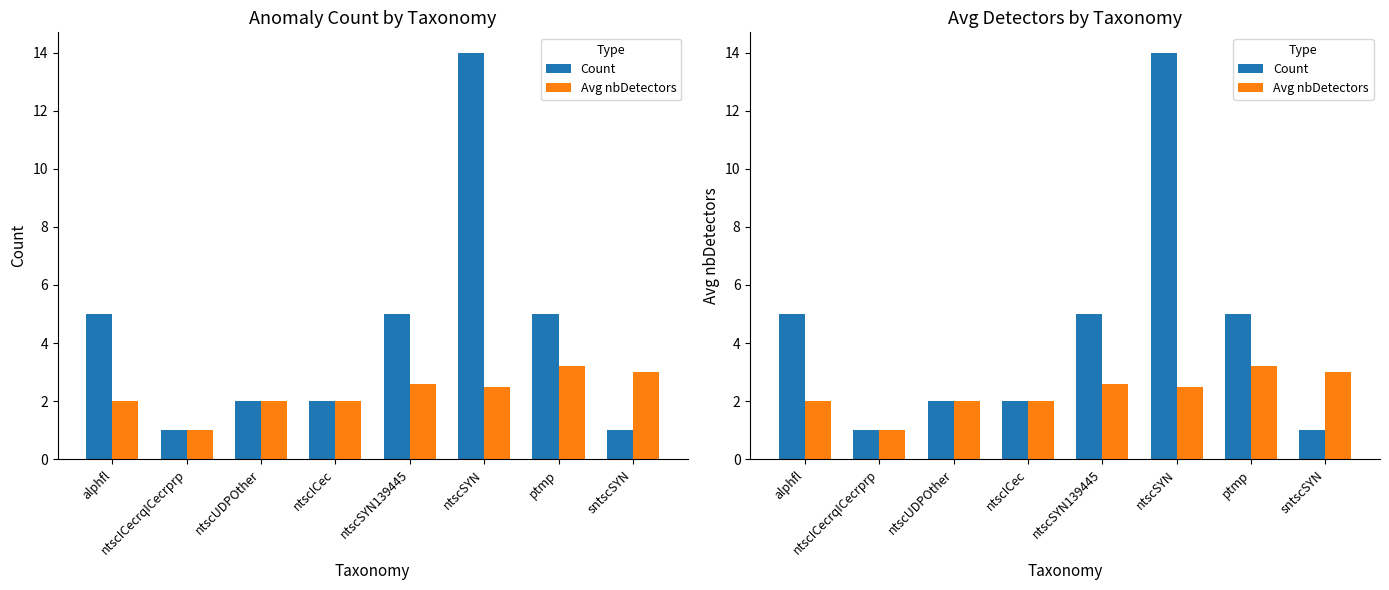

How many bars are there in each group?

2